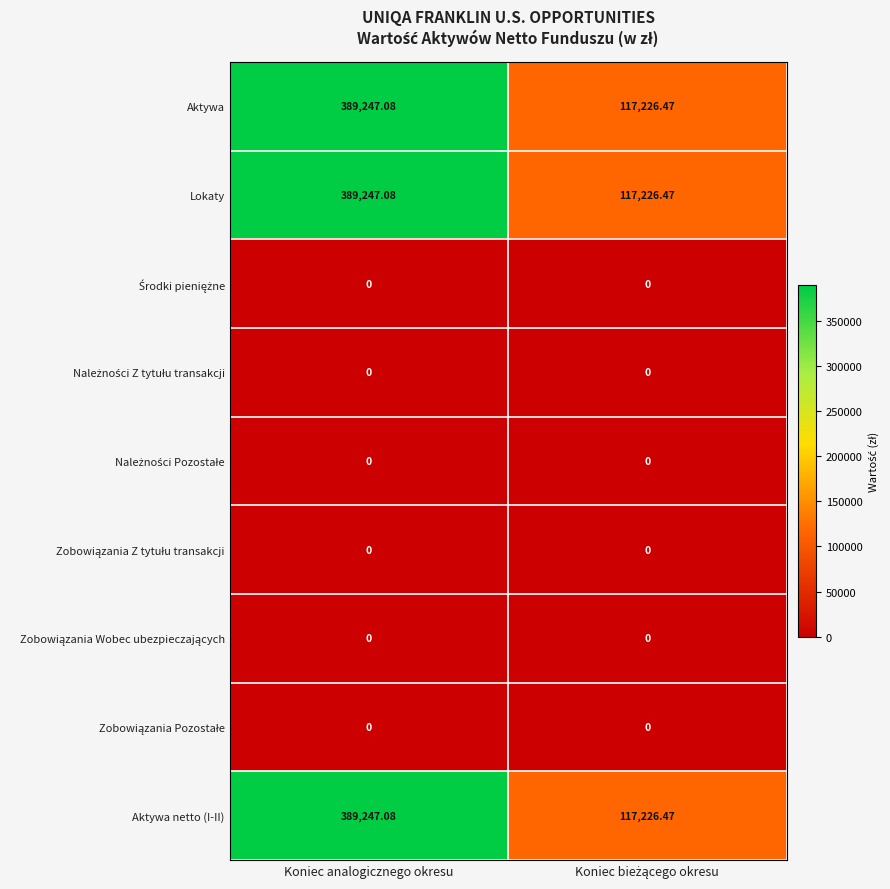

What is the total value across all series at Koniec analogicznego okresu?

1167741.2